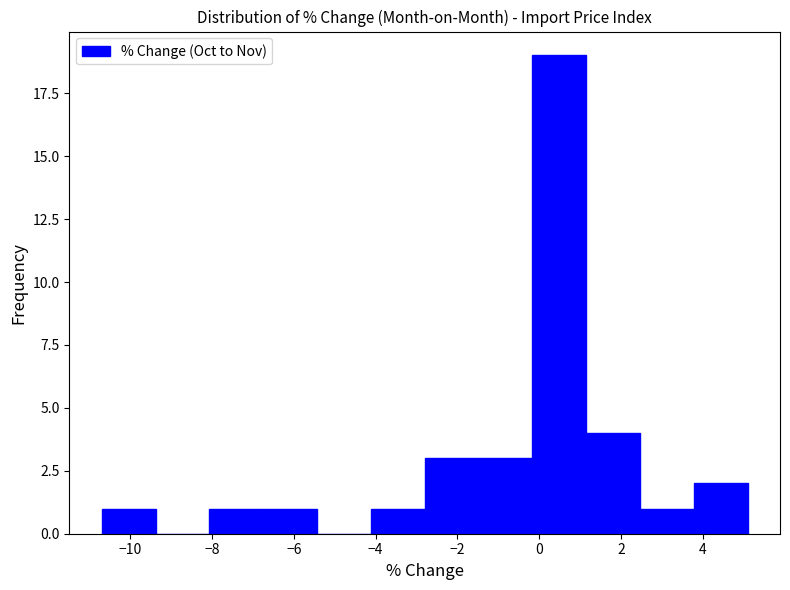

How tall is the bar that spans -6.8 to -5.4 on the x-axis? Neither the bar edges nor the heights are printed on the chart, so give them approximately, as read against the axes.

1